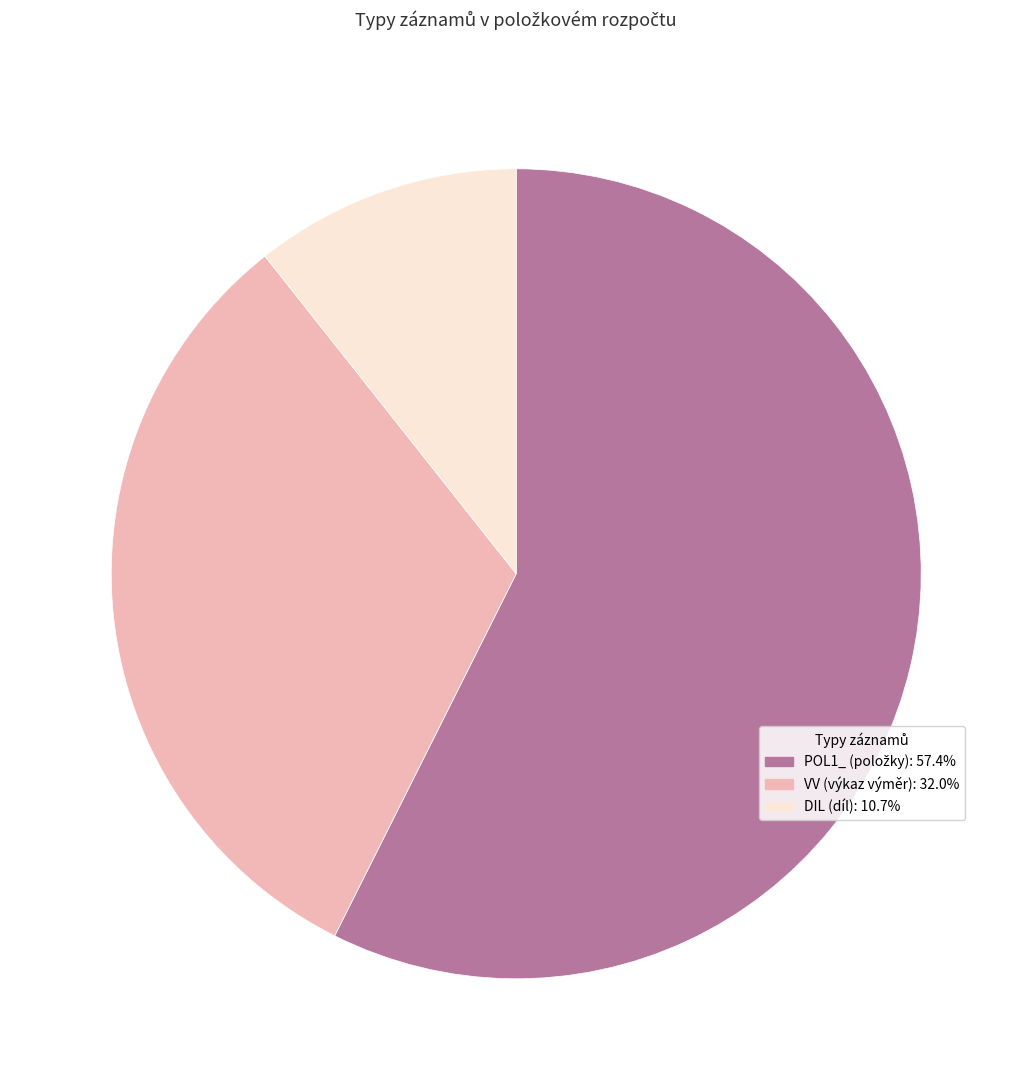

Is there a majority slice in this chart?

Yes